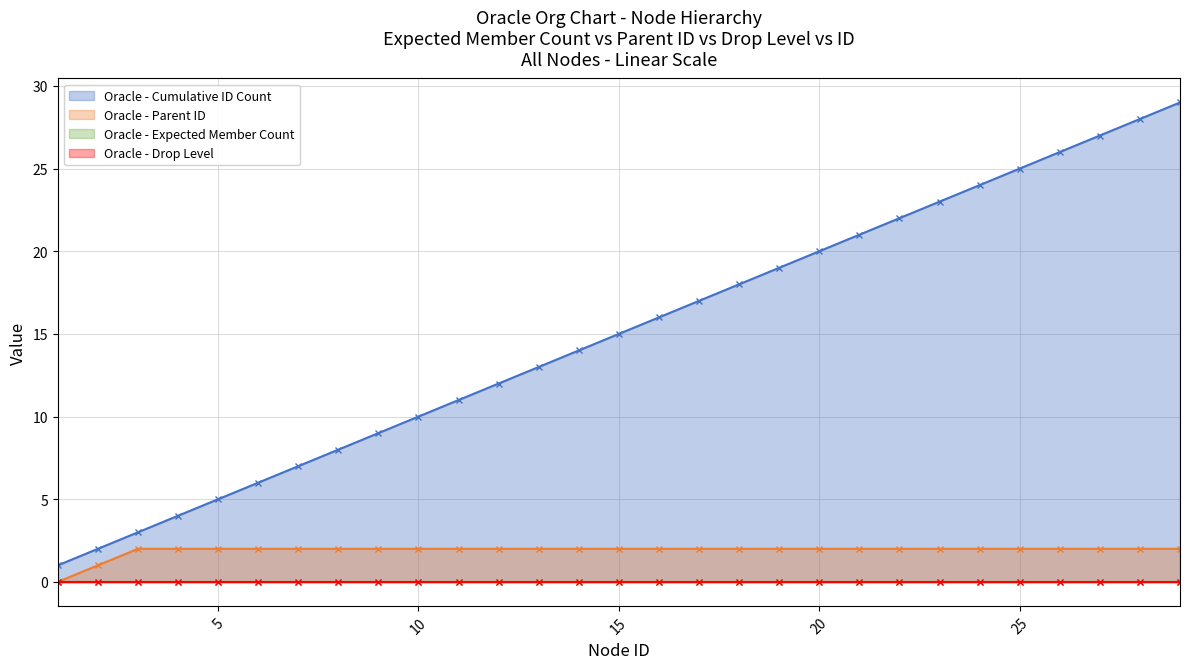

Reading left to right, transcribe all the data shown in this chart.

parent_id: 0	1	2	2	2	2	2	2	2	2	2	2	2	2	2	2	2	2	2	2	2	2	2	2	2	2	2	2	2
id_count: 1	2	3	4	5	6	7	8	9	10	11	12	13	14	15	16	17	18	19	20	21	22	23	24	25	26	27	28	29